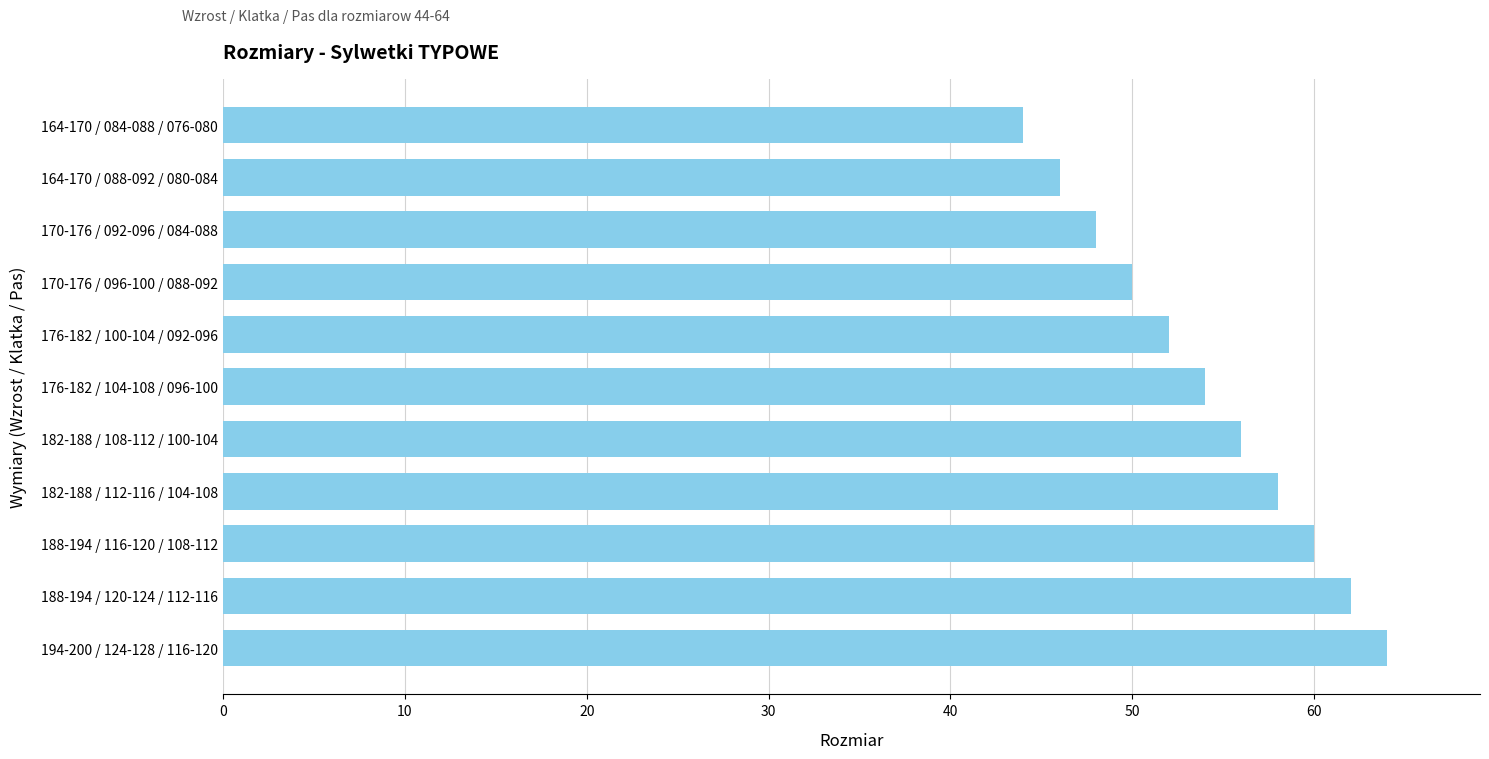

List the labels in order of value, smallest first.

164-170 / 084-088 / 076-080, 164-170 / 088-092 / 080-084, 170-176 / 092-096 / 084-088, 170-176 / 096-100 / 088-092, 176-182 / 100-104 / 092-096, 176-182 / 104-108 / 096-100, 182-188 / 108-112 / 100-104, 182-188 / 112-116 / 104-108, 188-194 / 116-120 / 108-112, 188-194 / 120-124 / 112-116, 194-200 / 124-128 / 116-120